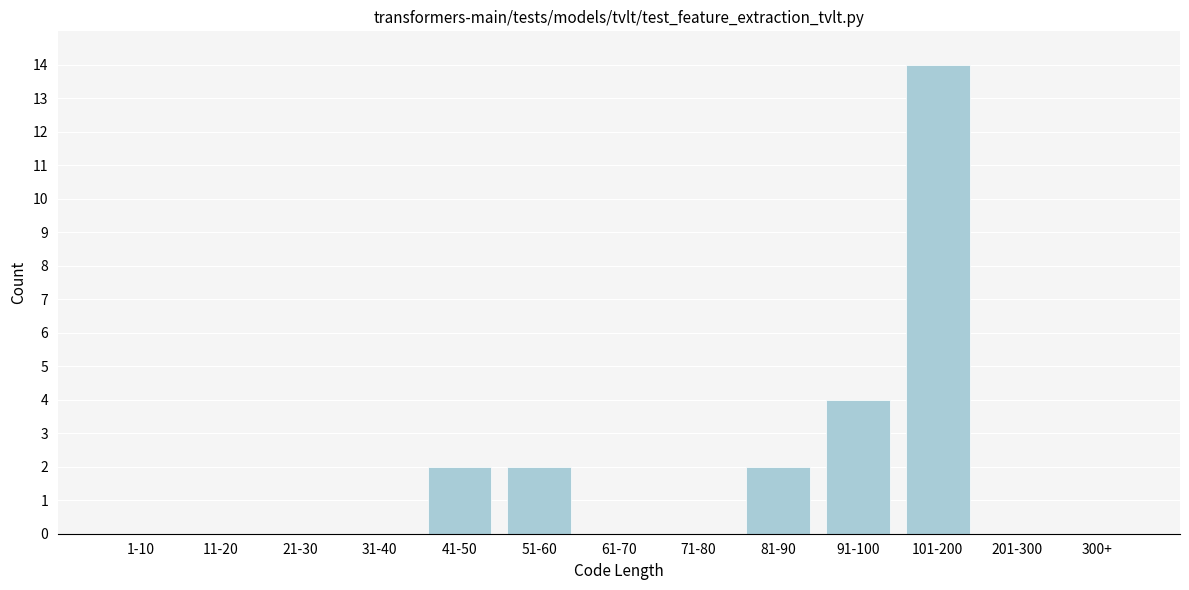

Reading right to left, what are all the values shown in this chart?

300+=0	201-300=0	101-200=14	91-100=4	81-90=2	71-80=0	61-70=0	51-60=2	41-50=2	31-40=0	21-30=0	11-20=0	1-10=0